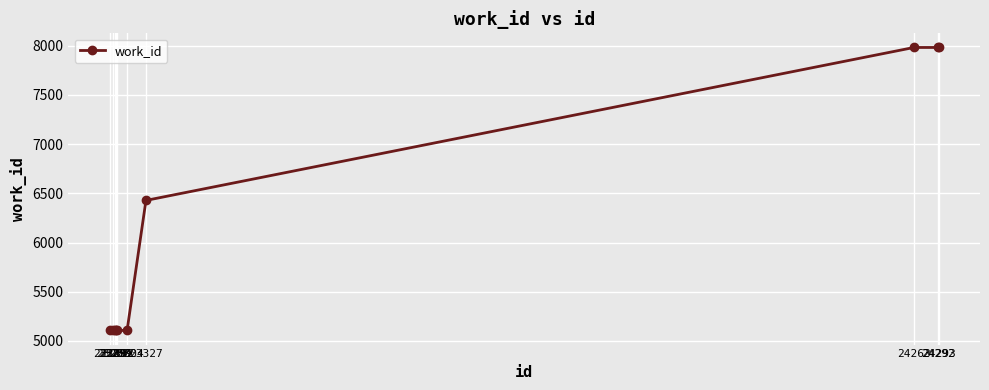

What is the sum of all values?

61016